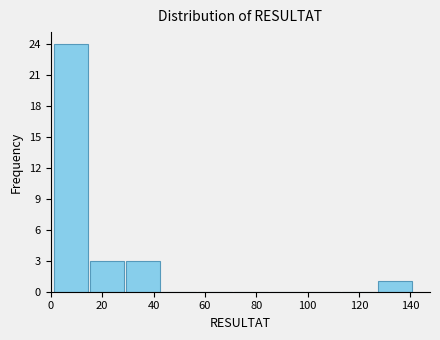

How tall is the bar that spans 29 to 43 on the x-axis? Neither the bar edges nor the heights are printed on the chart, so give them approximately, as read against the axes.

3